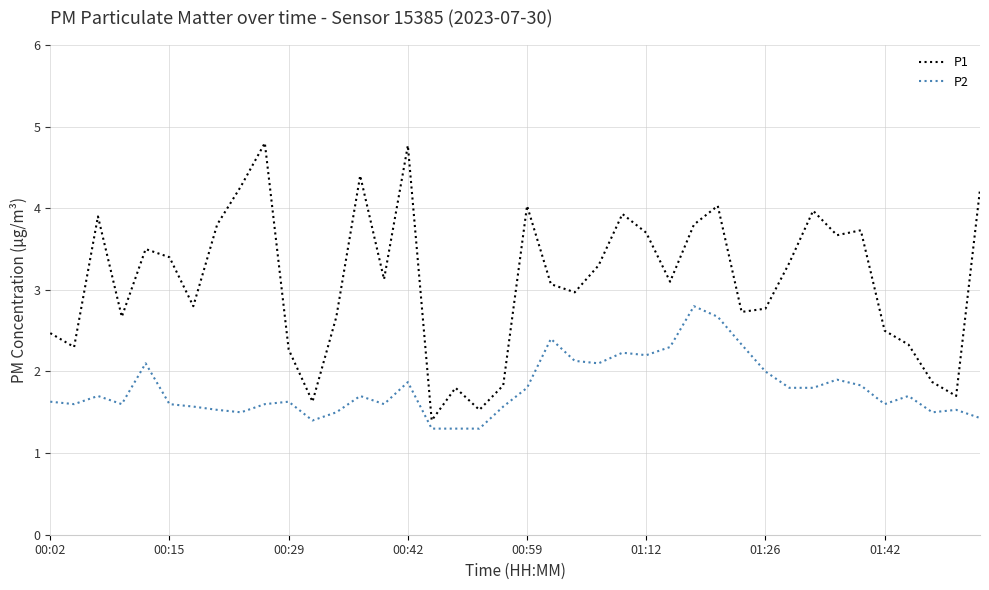

Reading right to left, what are all the values shown in this chart?

P1: 4.2	1.7	1.9	2.3	2.5	3.7	3.7	4.0	3.3	2.8	2.7	4.0	3.8	3.1	3.7	3.9	3.3	3.0	3.1	4.0	1.8	1.5	1.8	1.4	4.8	3.1	4.4	2.7	1.6	2.3	4.8	4.3	3.8	2.8	3.4	3.5	2.7	3.9	2.3	2.5
P2: 1.4	1.5	1.5	1.7	1.6	1.8	1.9	1.8	1.8	2.0	2.3	2.7	2.8	2.3	2.2	2.2	2.1	2.1	2.4	1.8	1.6	1.3	1.3	1.3	1.9	1.6	1.7	1.5	1.4	1.6	1.6	1.5	1.5	1.6	1.6	2.1	1.6	1.7	1.6	1.6